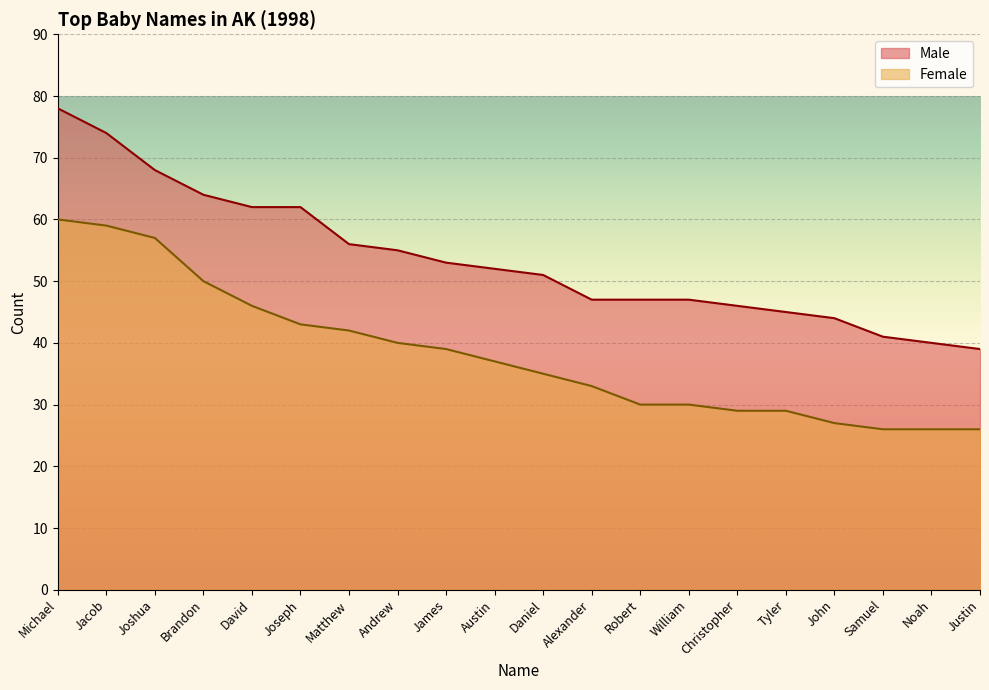

True or false: Female has more than 0 interior local peaks.

False